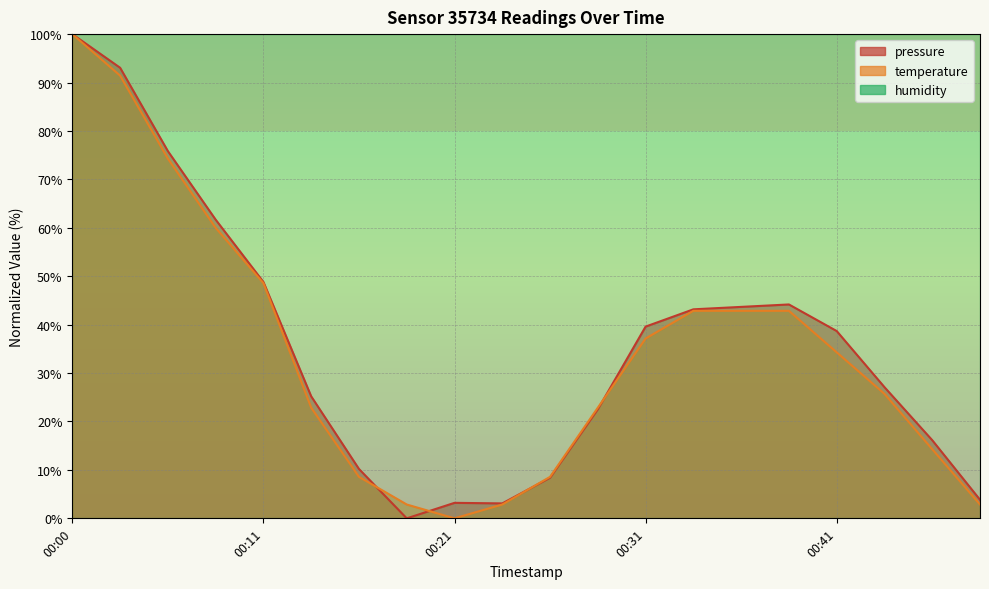

At which label is temperature closest to 50?

00:11